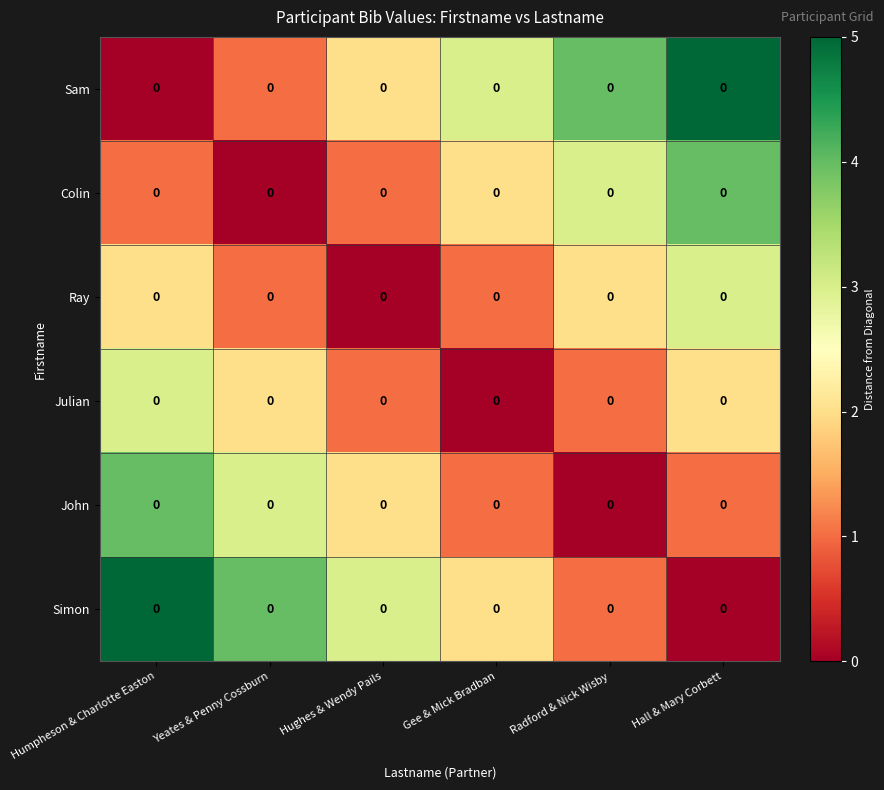

What is the difference between the maximum and minimum values in the Sam series?

5